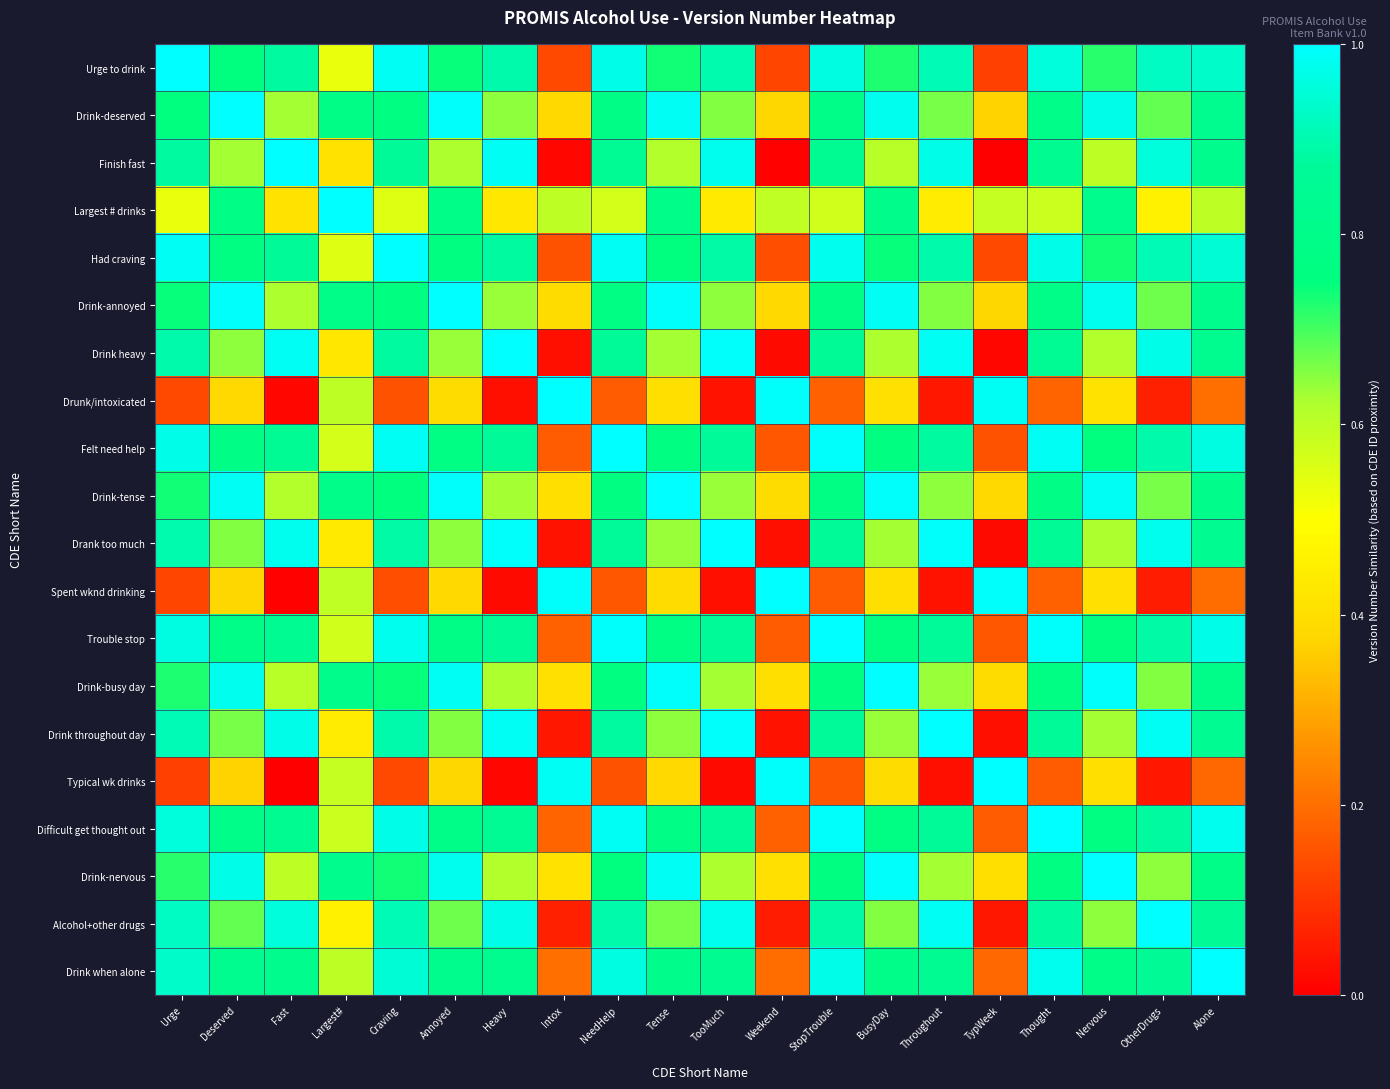

Rank the series at Intox from lowest to highest value.

Finish fast, Drink heavy, Drank too much, Drink throughout day, Alcohol+other drugs, Urge to drink, Had craving, Felt need help, Trouble stop, Difficult get thought out, Drink when alone, Drink-deserved, Drink-annoyed, Drink-tense, Drink-busy day, Drink-nervous, Largest # drinks, Typical wk drinks, Spent wknd drinking, Drunk/intoxicated